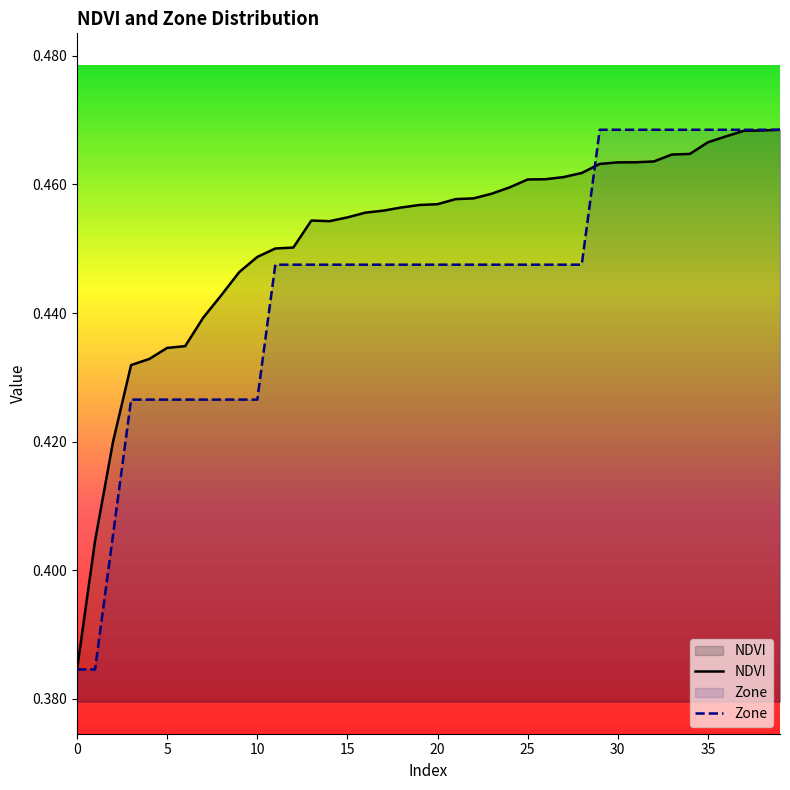

The NDVI series shows 0.4 at 10. True or false?

True